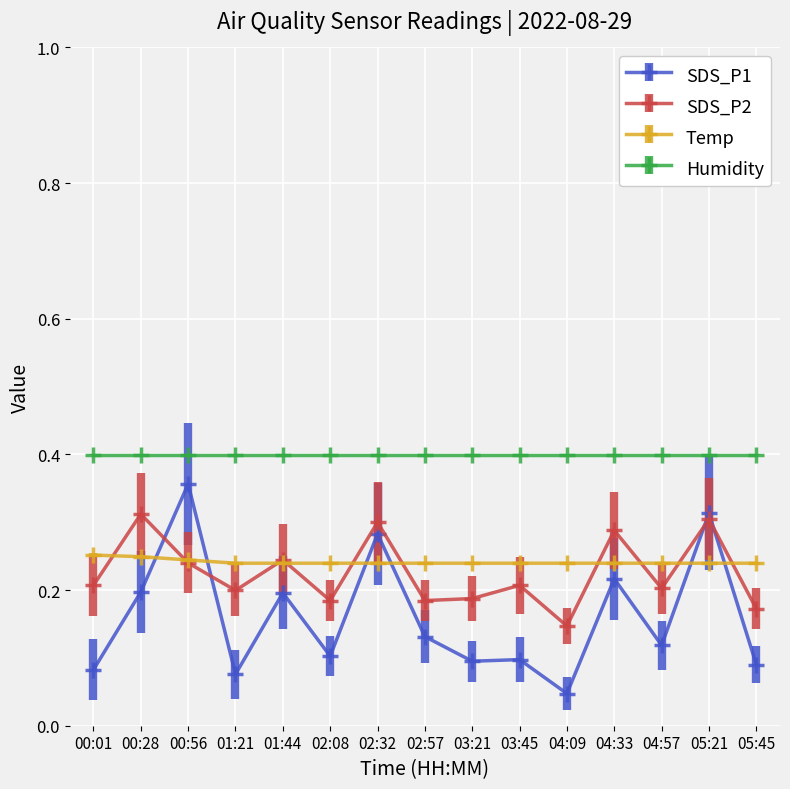

Rank the series by their maximum value, from highest to lowest.

Humidity, SDS_P1, SDS_P2, Temp